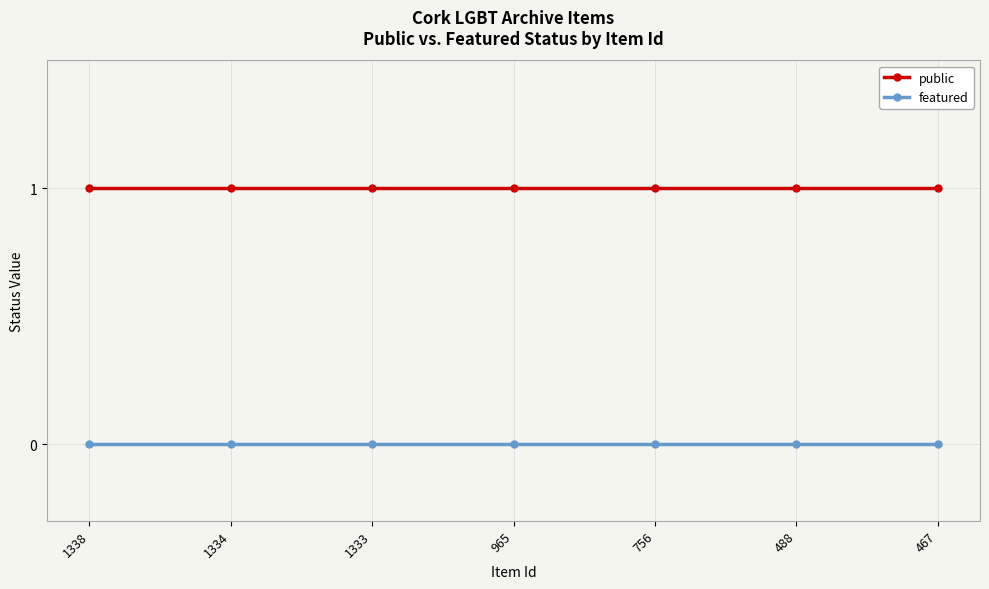

Reading left to right, extract all data points from this chart.

public: 1338=1	1334=1	1333=1	965=1	756=1	488=1	467=1
featured: 1338=0	1334=0	1333=0	965=0	756=0	488=0	467=0